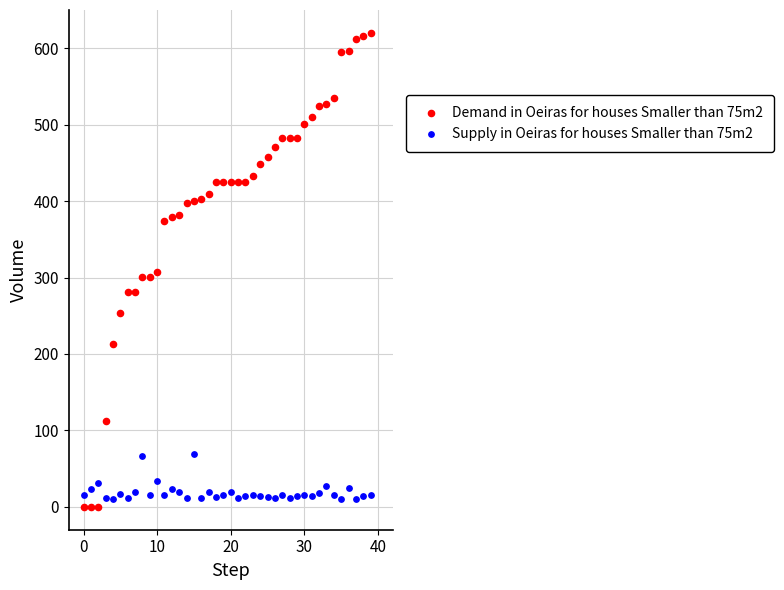

Which series contains the highest Y value?

Demand in Oeiras for houses Smaller than 75m2